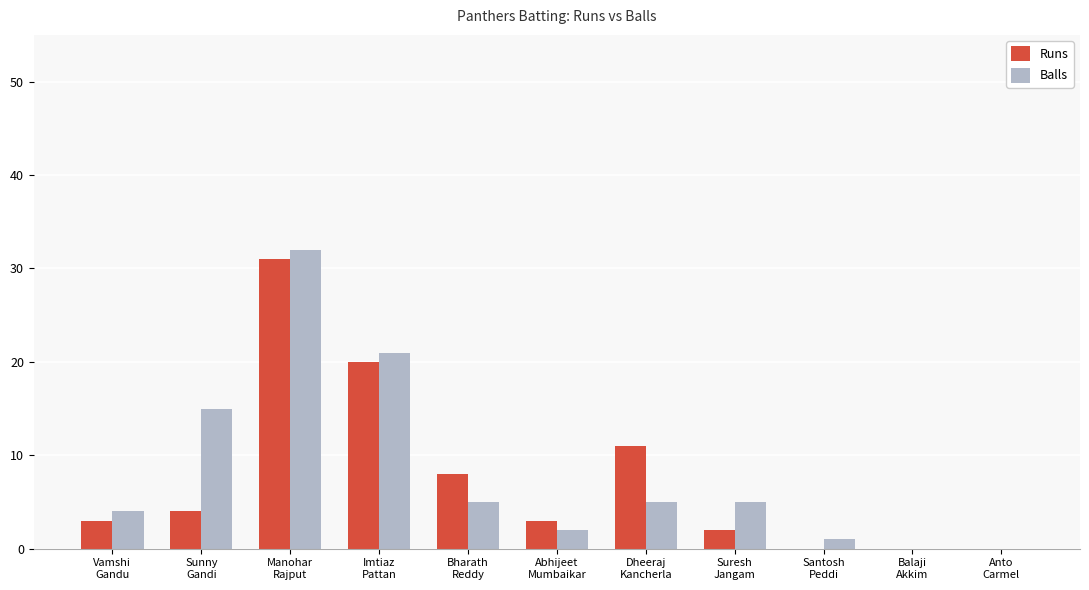

What is the sum of the Runs values at Sunny
Gandi and Manohar
Rajput?

35